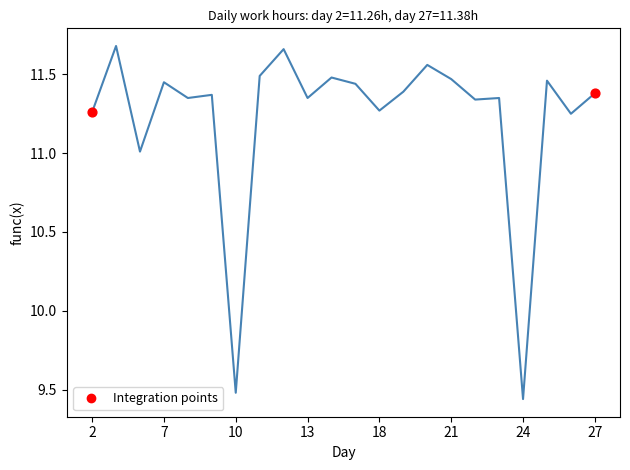

What is the difference between the maximum and minimum values?

2.2